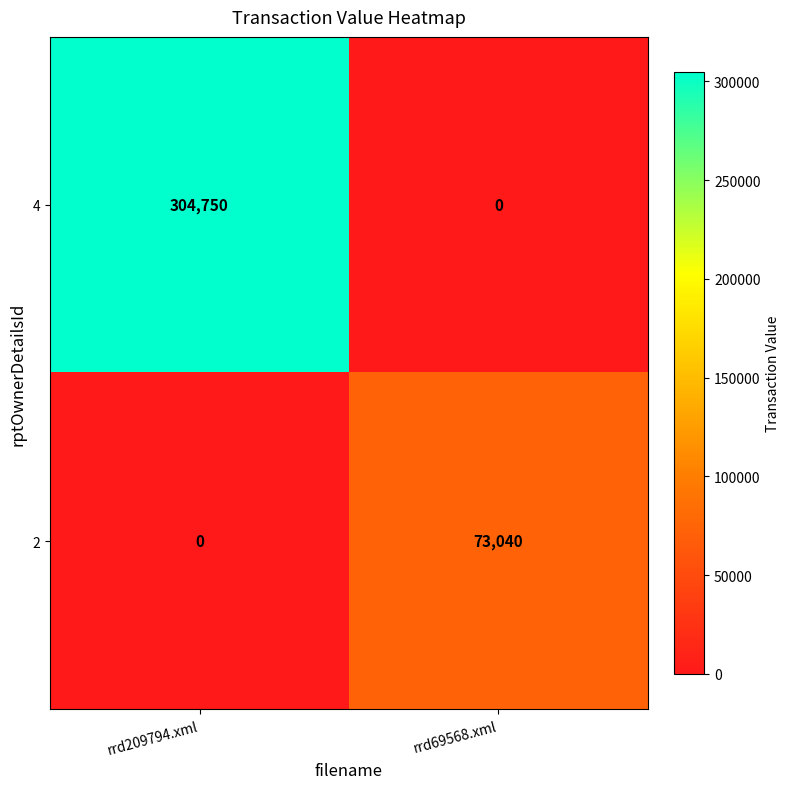

How many distinct data groups are displayed?

2